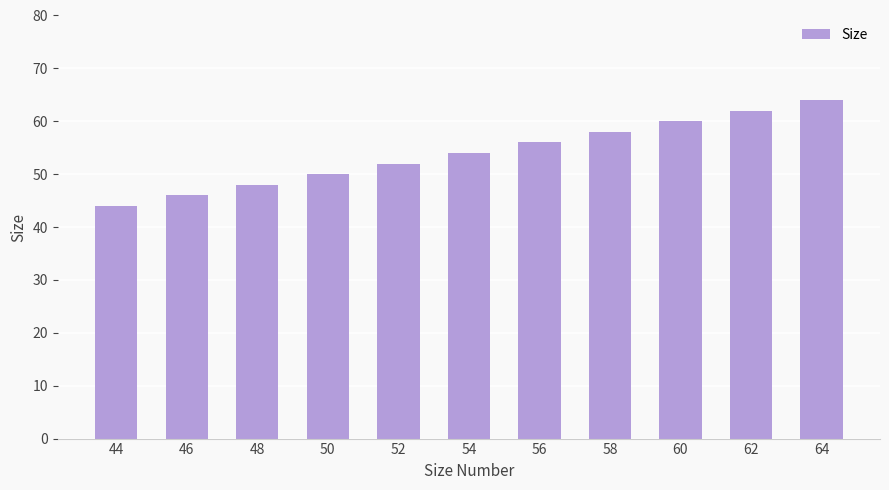

What is the sum of all values?

594